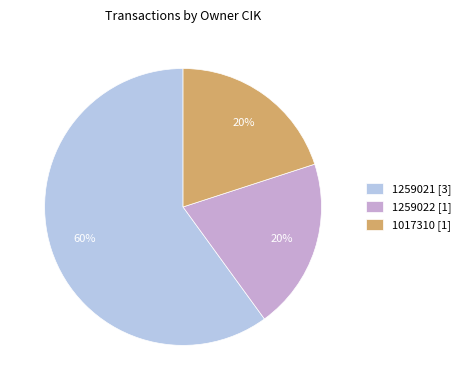

What is the largest slice in the pie chart?

1259021